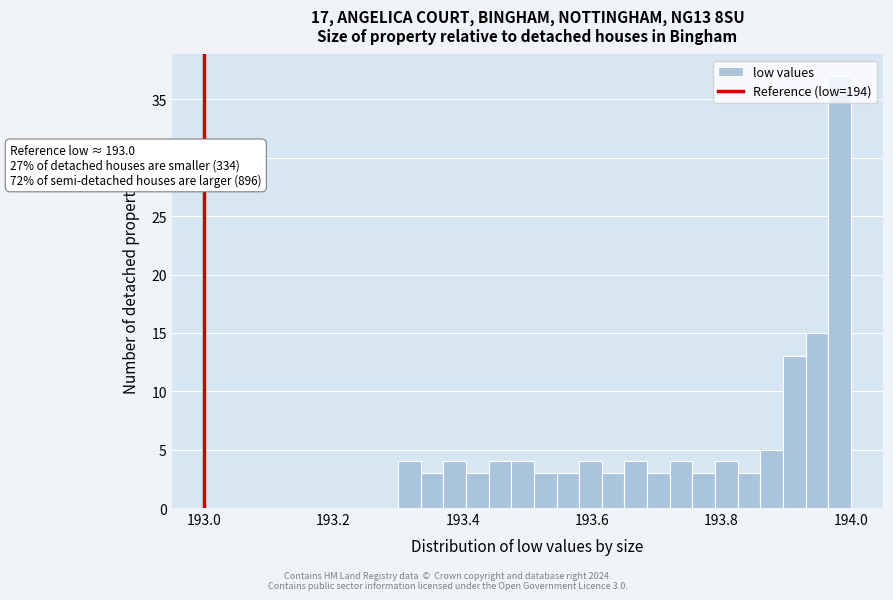

Around what value on the x-axis is the tallest bar? Give the approximate position of its centre, as read against the axis.

193.98